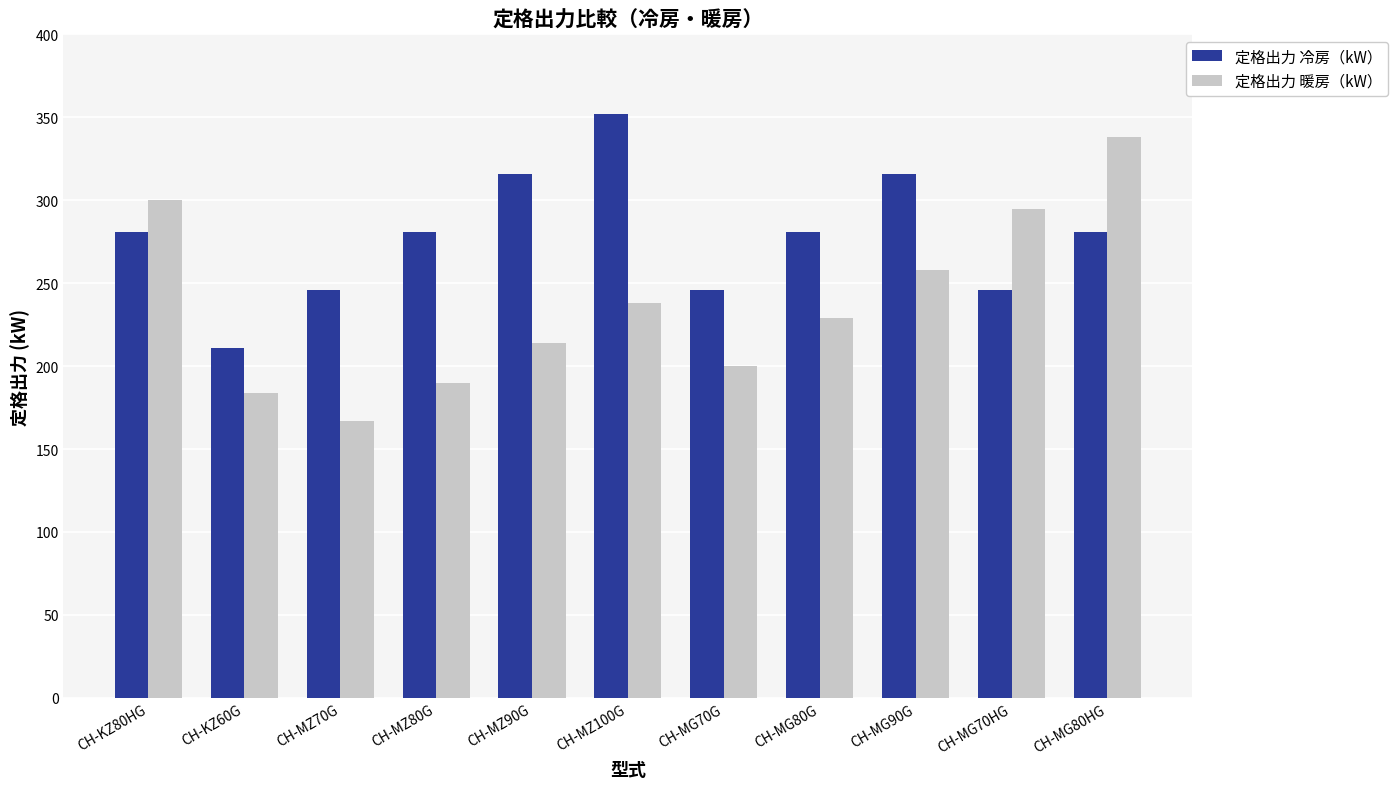

What is the spread (max minus min) of values at CH-MG70HG?

49